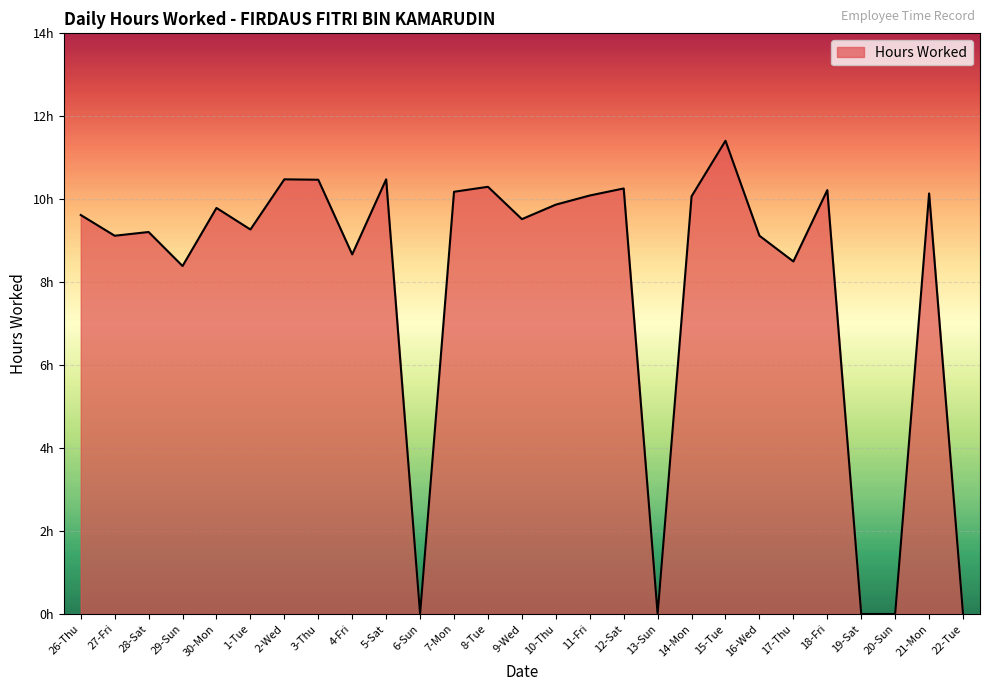

Rank the categories by value from lowest to highest.

6-Sun, 13-Sun, 19-Sat, 20-Sun, 22-Tue, 29-Sun, 17-Thu, 4-Fri, 27-Fri, 16-Wed, 28-Sat, 1-Tue, 9-Wed, 26-Thu, 30-Mon, 10-Thu, 14-Mon, 11-Fri, 21-Mon, 7-Mon, 18-Fri, 12-Sat, 8-Tue, 3-Thu, 2-Wed, 5-Sat, 15-Tue